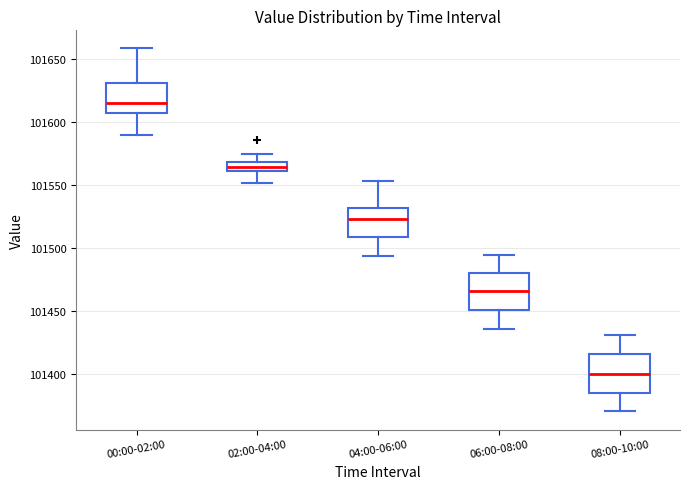

Where does the median line of the box for 08:00-10:00 sit on the y-axis? The values are not printed on the chart, so give them approximately, as read against the axis.

101400